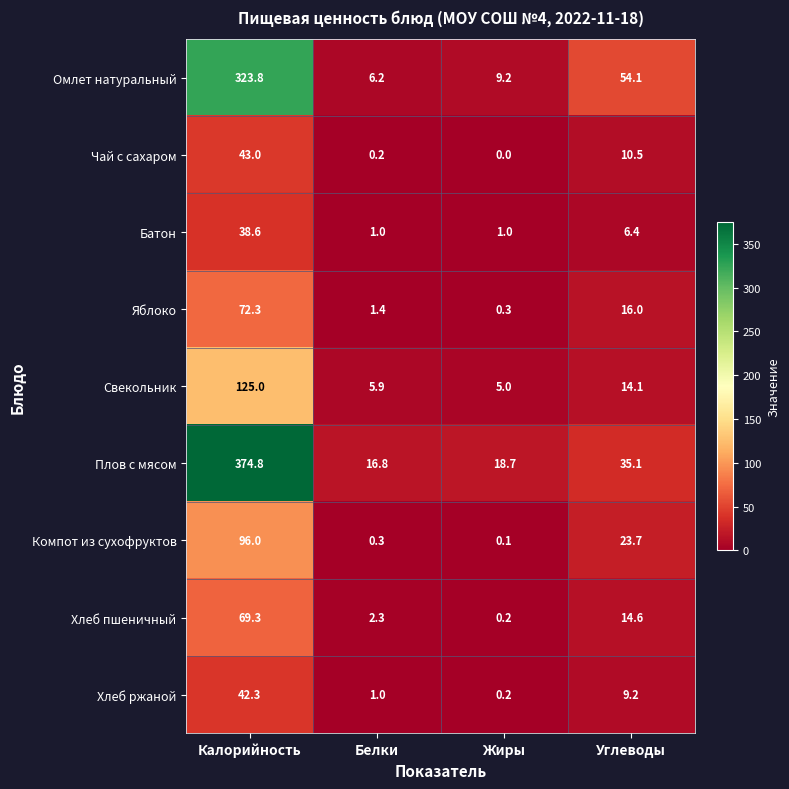

Which series has the largest total across all categories?

Плов с мясом